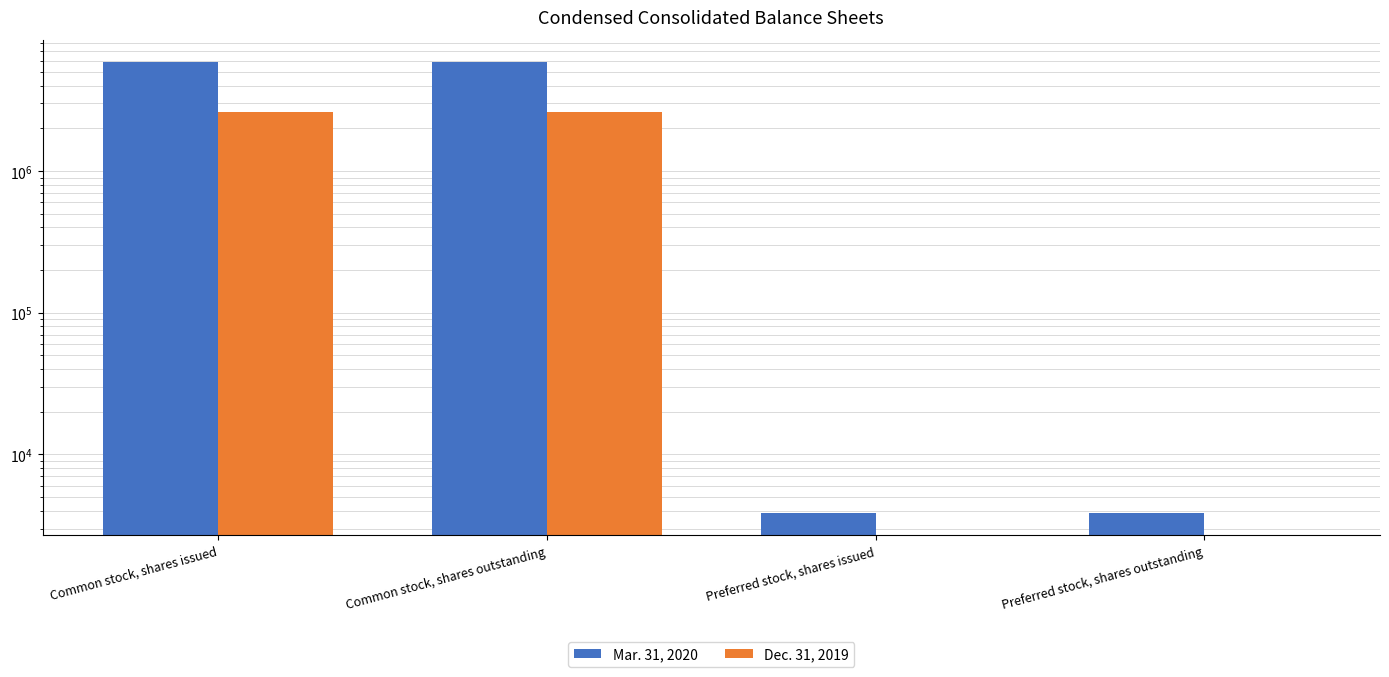

List the series in order of their peak value, lowest first.

Dec. 31, 2019, Mar. 31, 2020